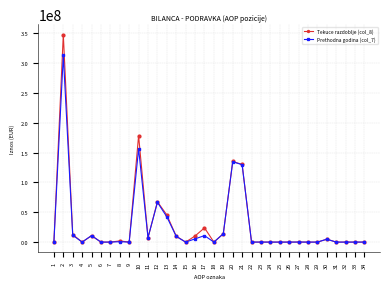

Where is the first local maximum for Prethodna godina (col_7)?

2